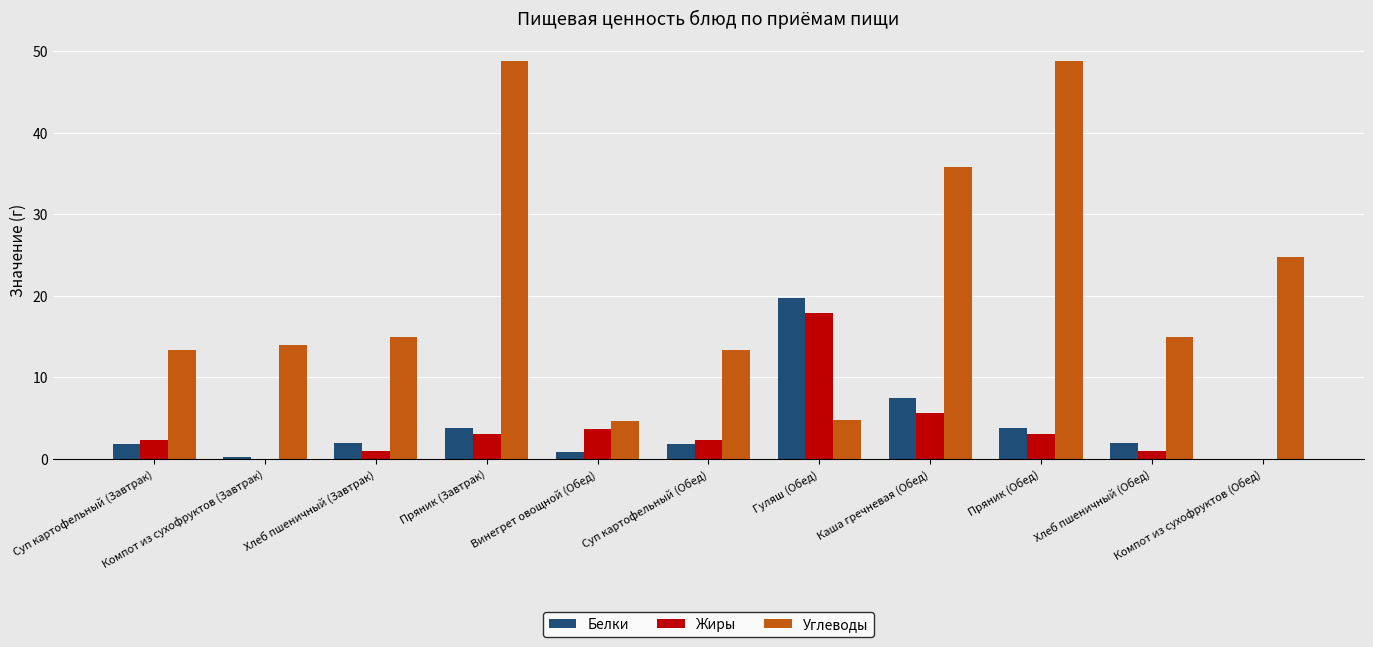

Is it true that Белки equals 7.5 at Каша гречневая (Обед)?

True